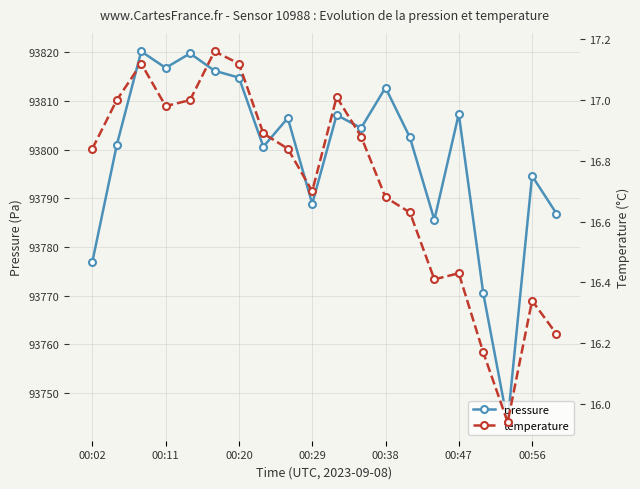

Reading left to right, extract all data points from this chart.

pressure: 93777.0	93801.0	93820.2	93816.8	93819.8	93816.2	93814.8	93800.6	93806.5	93788.9	93807.2	93804.5	93812.8	93802.5	93785.6	93807.4	93770.6	93744.0	93794.6	93786.9
temperature: 16.8	17.0	17.1	17.0	17.0	17.2	17.1	16.9	16.8	16.7	17.0	16.9	16.7	16.6	16.4	16.4	16.2	15.9	16.3	16.2